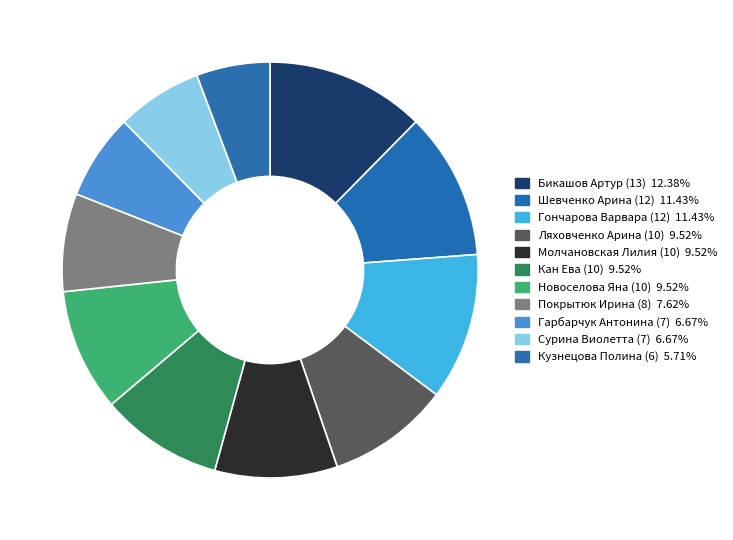

Which category has the smallest portion of the pie?

Кузнецова Полина (6)